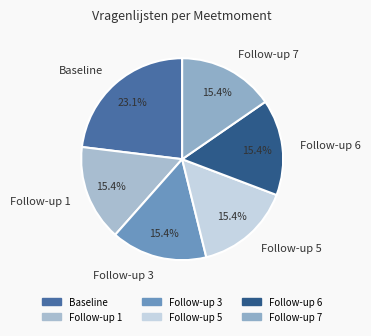

To the nearest percent, what is the average slice percentage?

17%